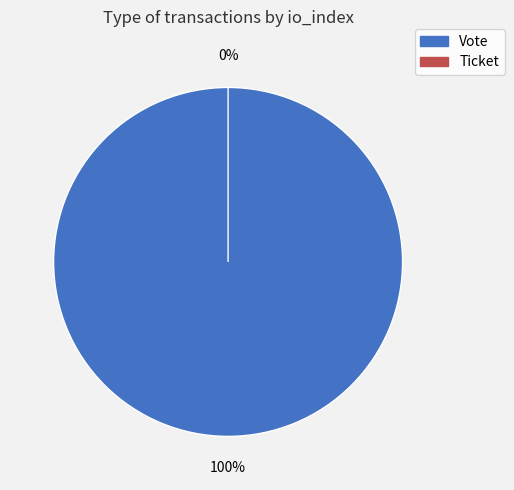

Count the number of slices in the pie.

2